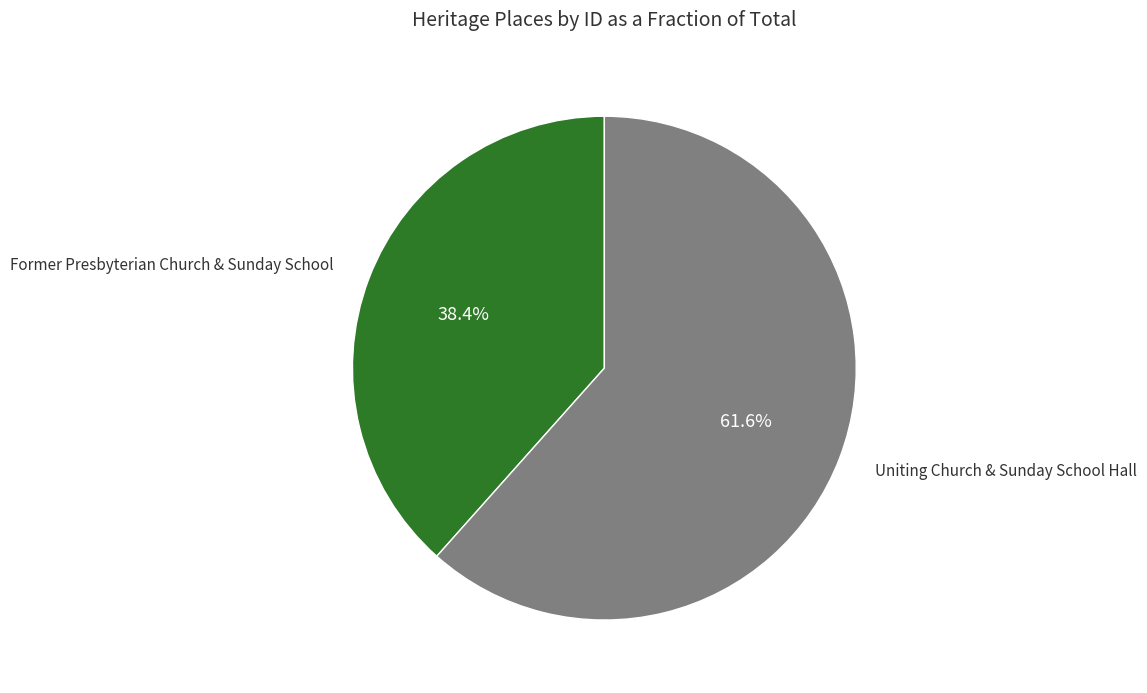

How many slices are in this pie chart?

2